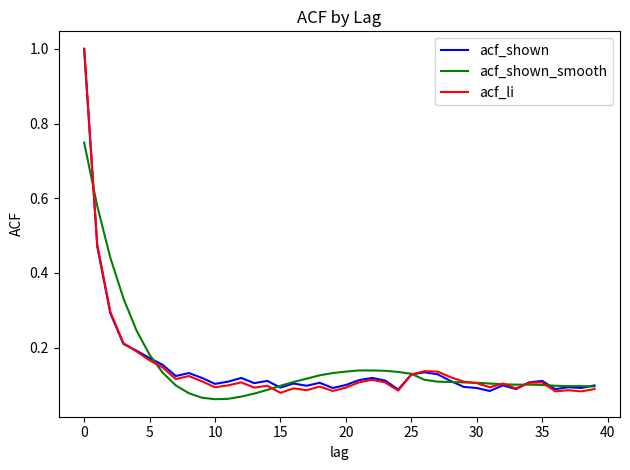

Does the chart have visible grid lines?

No